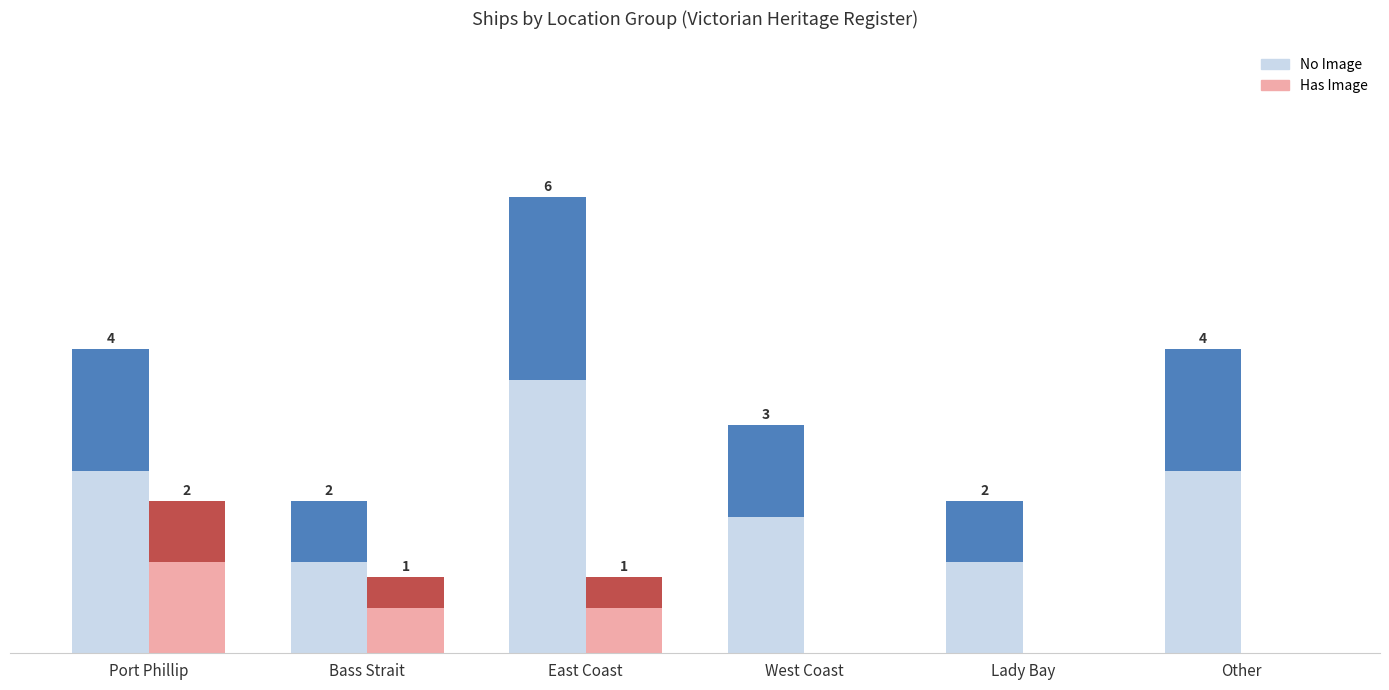

List the series in order of their peak value, lowest first.

Has Image, No Image